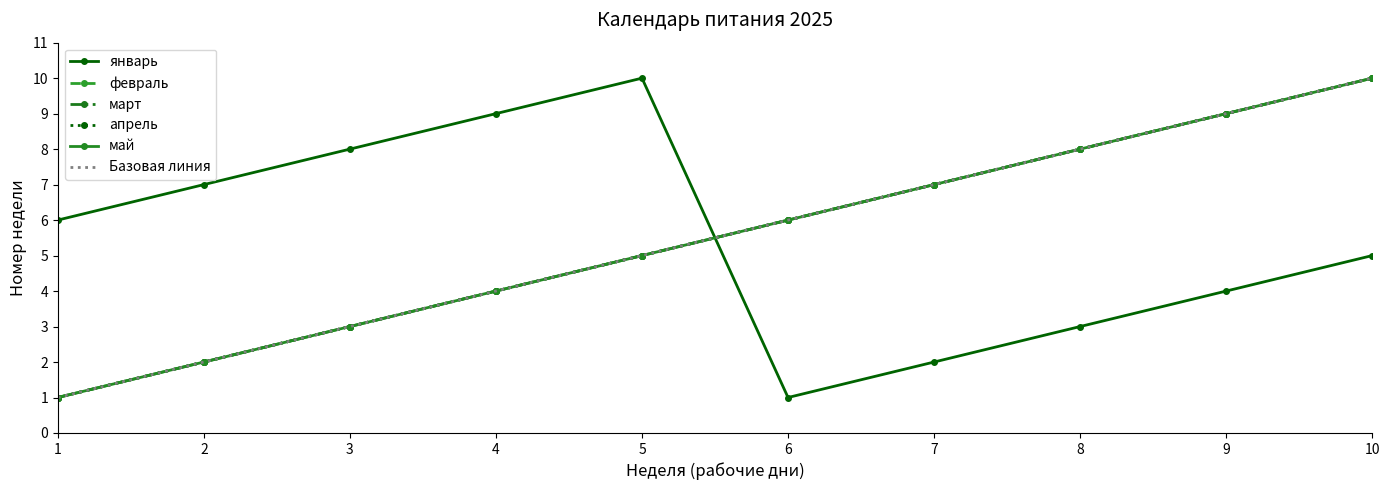

How many lines are shown in the chart?

5